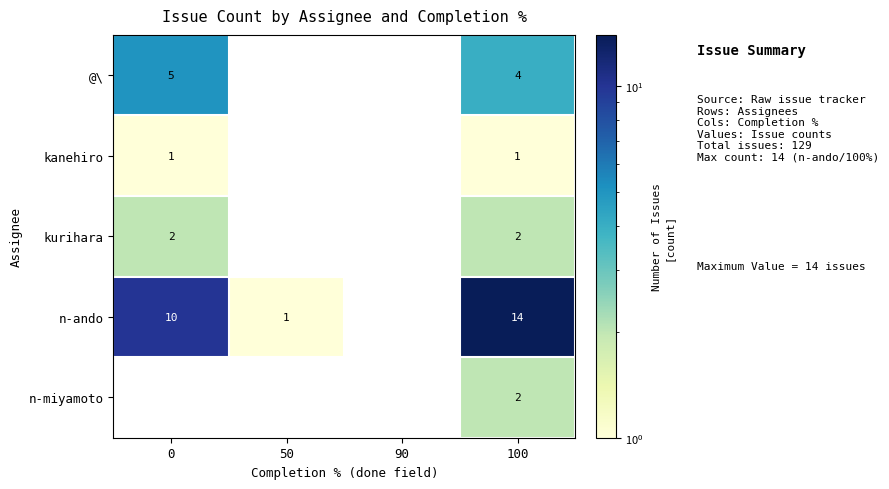

What is the total value across all series at 100?

23